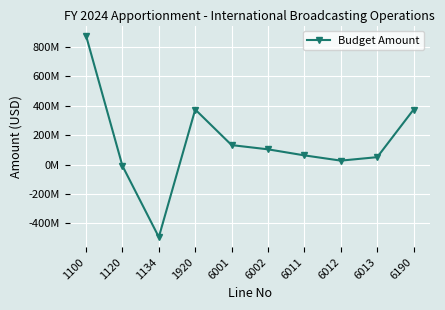

True or false: the data shows 875000000 at 1100.

True